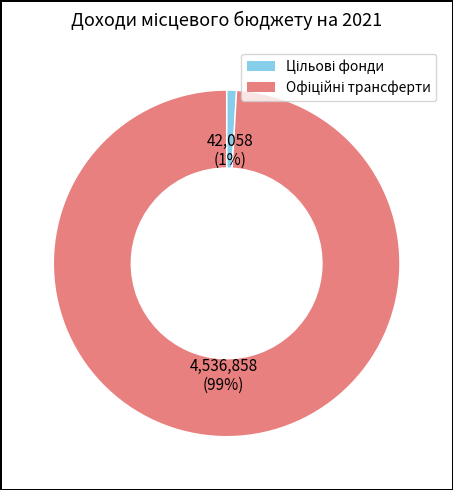

Does any single category account for the majority?

Yes